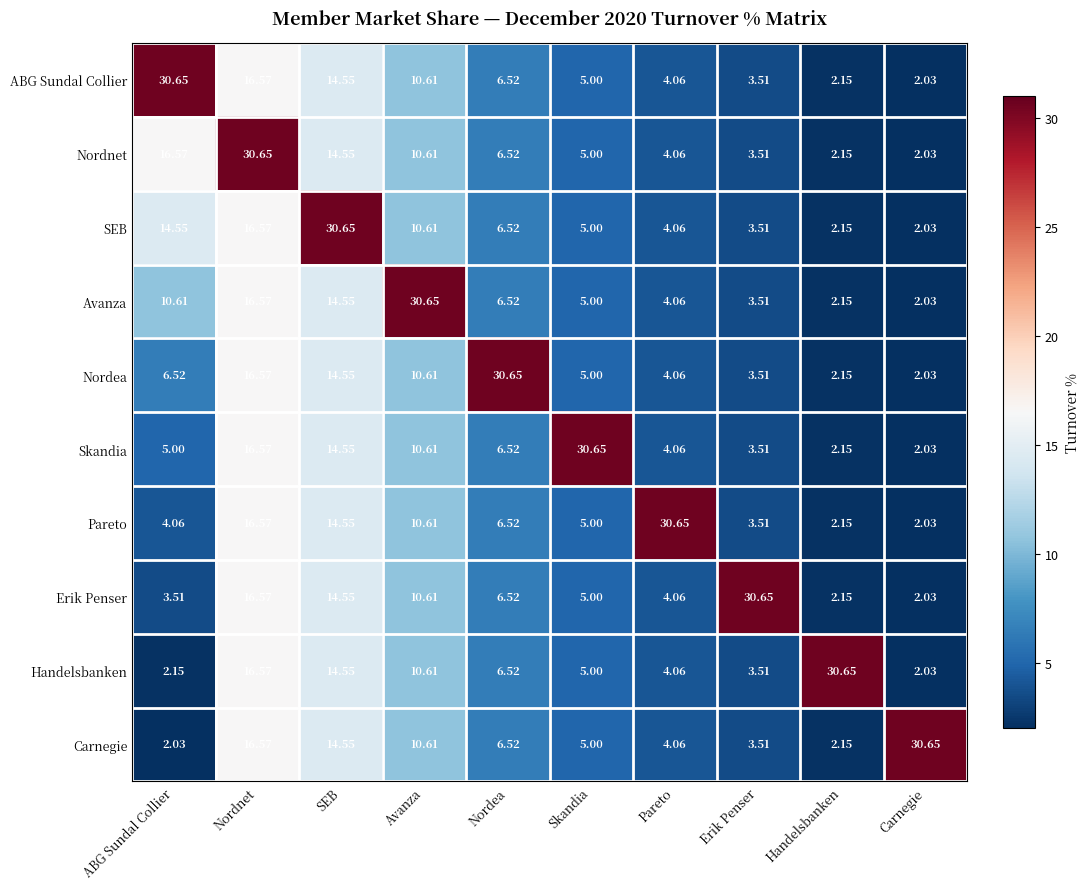

At which label does ABG Sundal Collier reach its peak?

ABG Sundal Collier